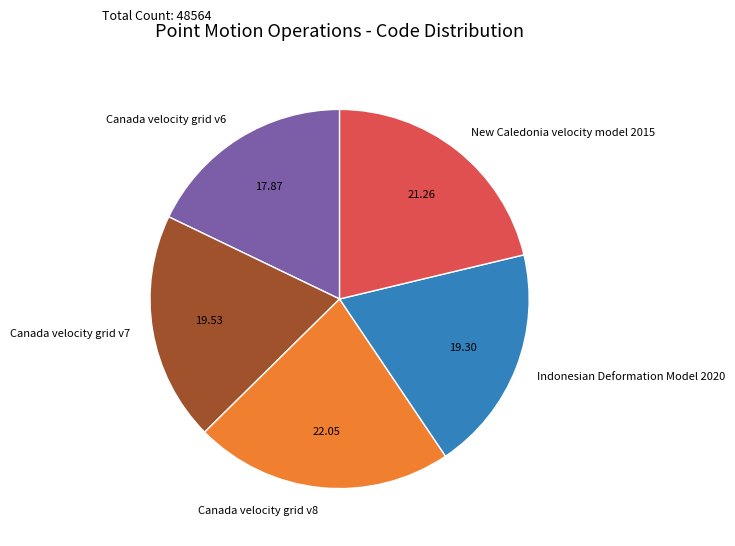

Approximately how many times larger is the value at Canada velocity grid v7 compared to Canada velocity grid v8?

0.9